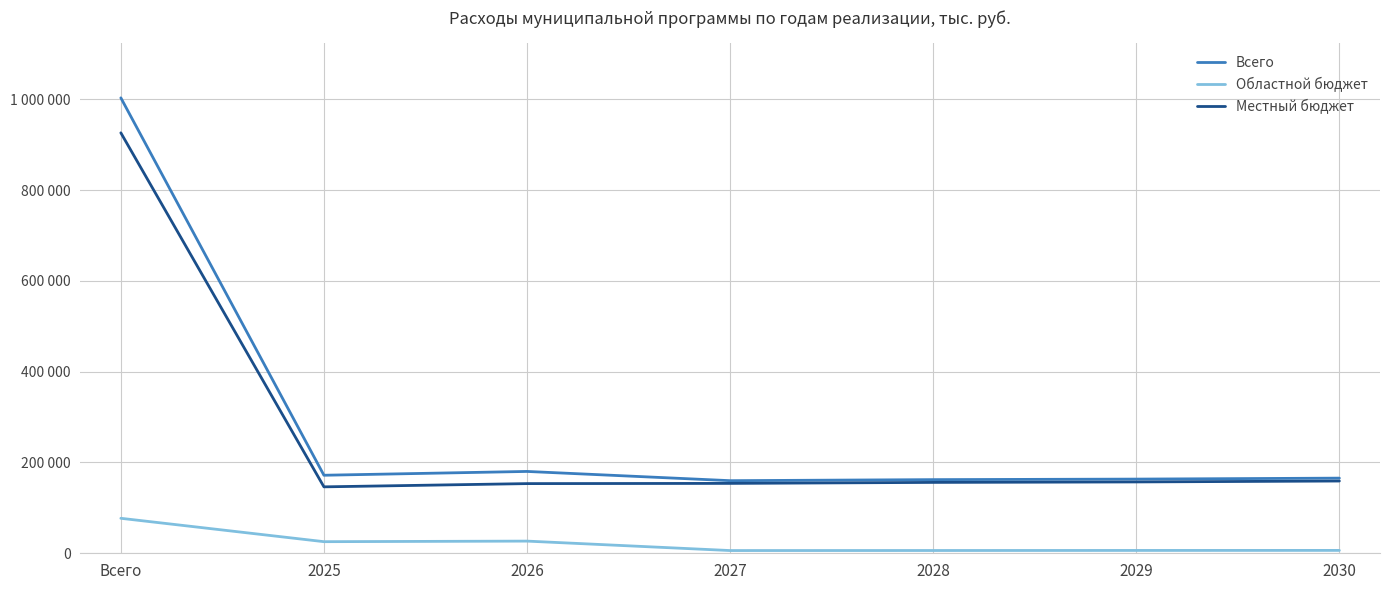

Reading right to left, extract all data points from this chart.

Всего: 165490	163370	162190	159910	180240	171850	1003050
Областной бюджет: 6350	6250	6100	6000	26800	25550	77050
Местный бюджет: 159140	157120	156090	153910	153440	146300	926000